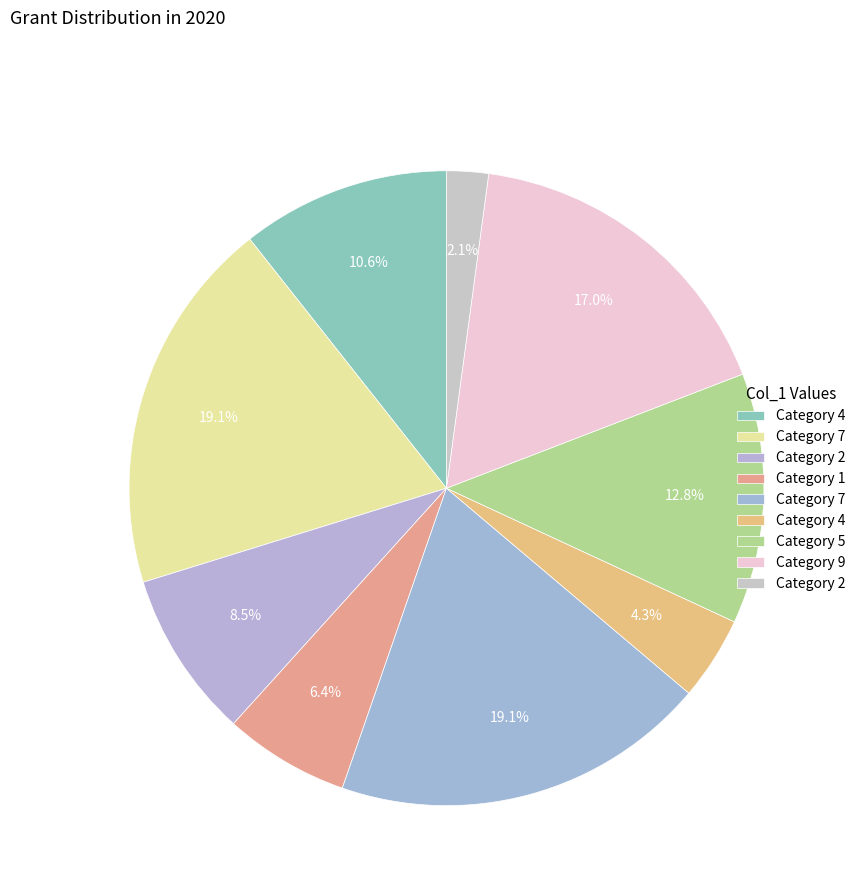

Count the number of slices in the pie.

9